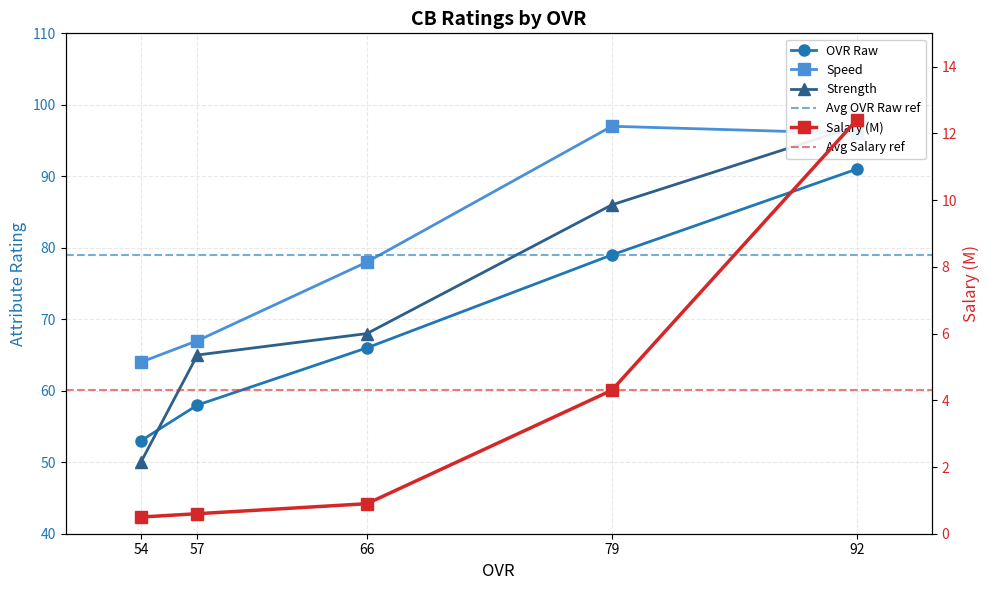

What is the average value of the strength series?

73.2